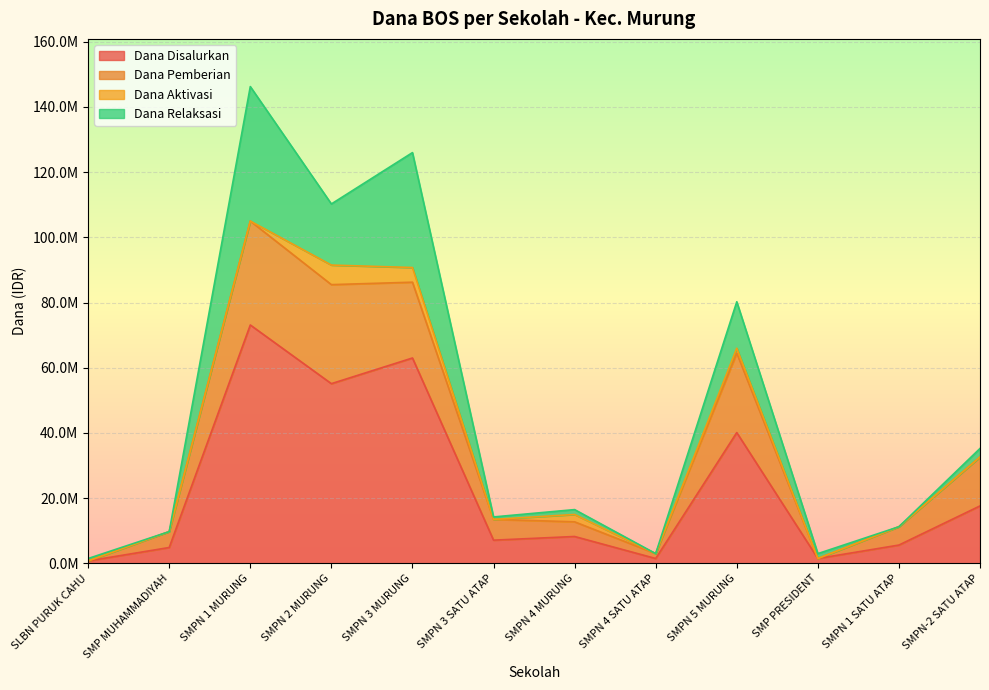

True or false: Dana Relaksasi and Dana Disalurkan cross at least once.

False